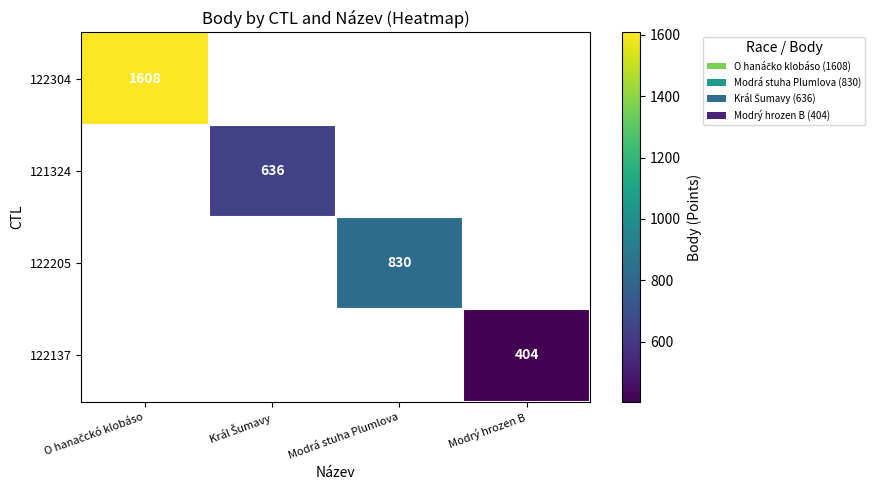

Is it true that 122205 equals 830 at Modrá stuha Plumlova?

True